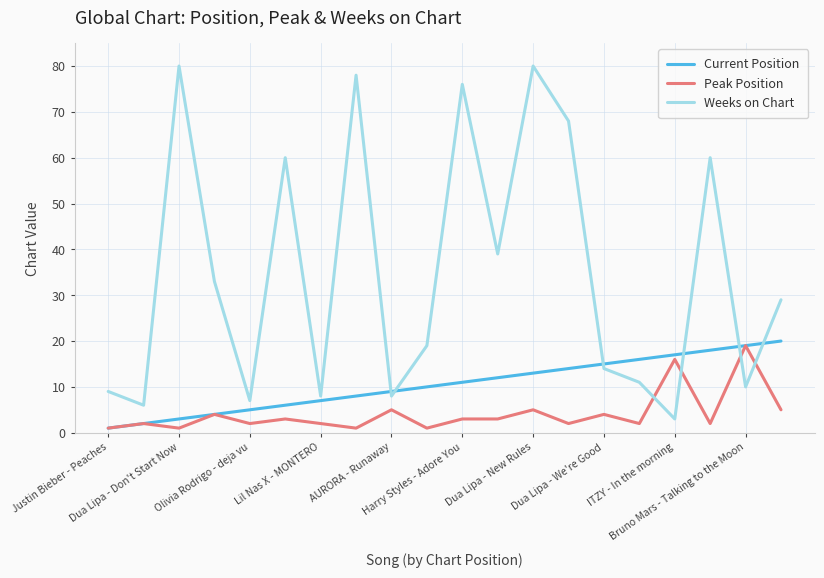

True or false: Current Position and Weeks on Chart cross at least once.

True